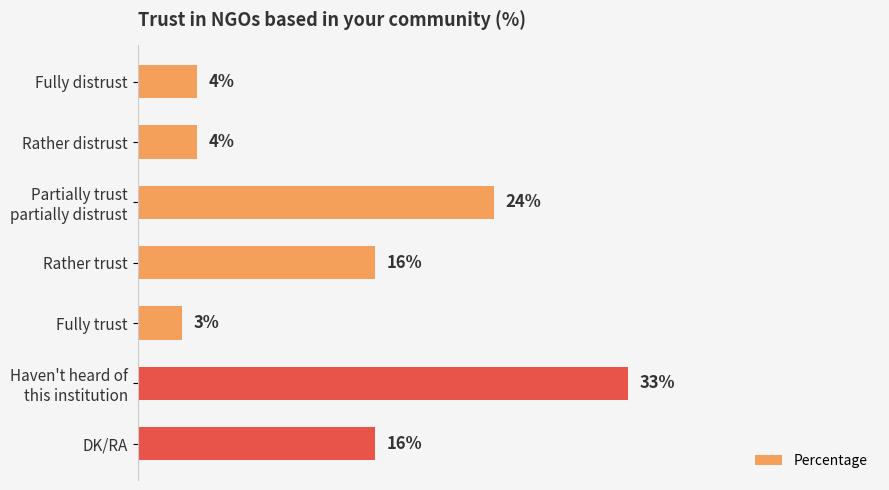

What is the label of the 7th bar from the bottom?

Fully distrust